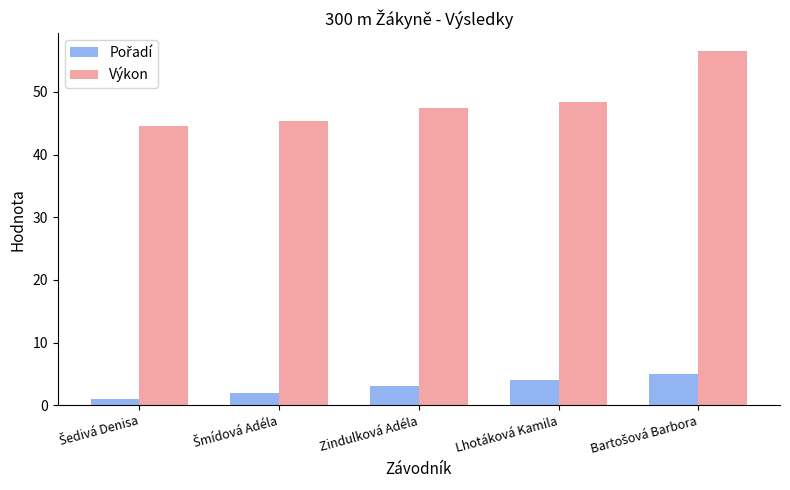

Read the Výkon value at Zindulková Adéla.

47.5